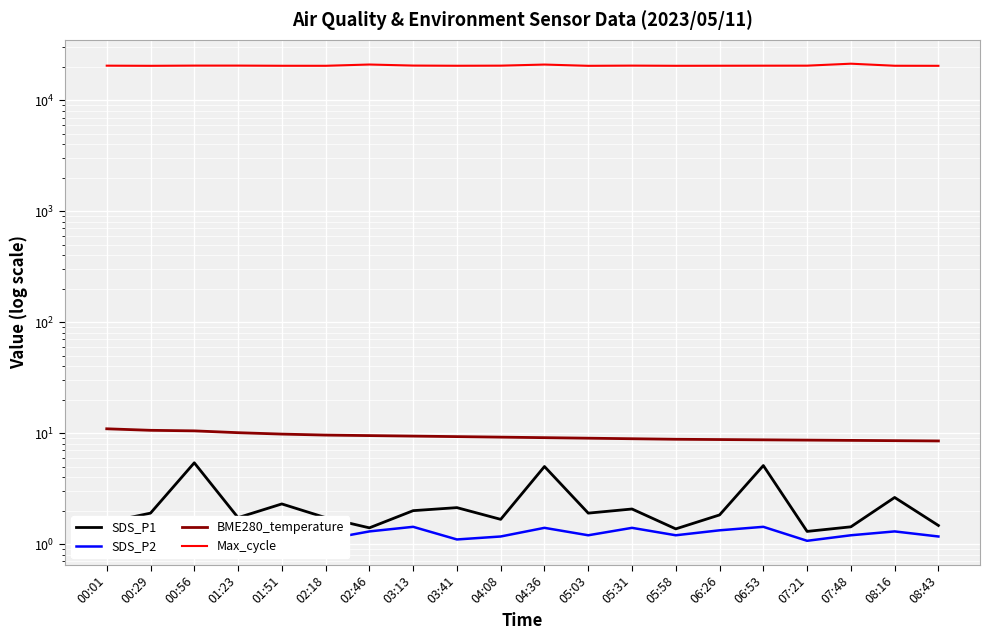

What is the label of the 9th point from the left?

03:41